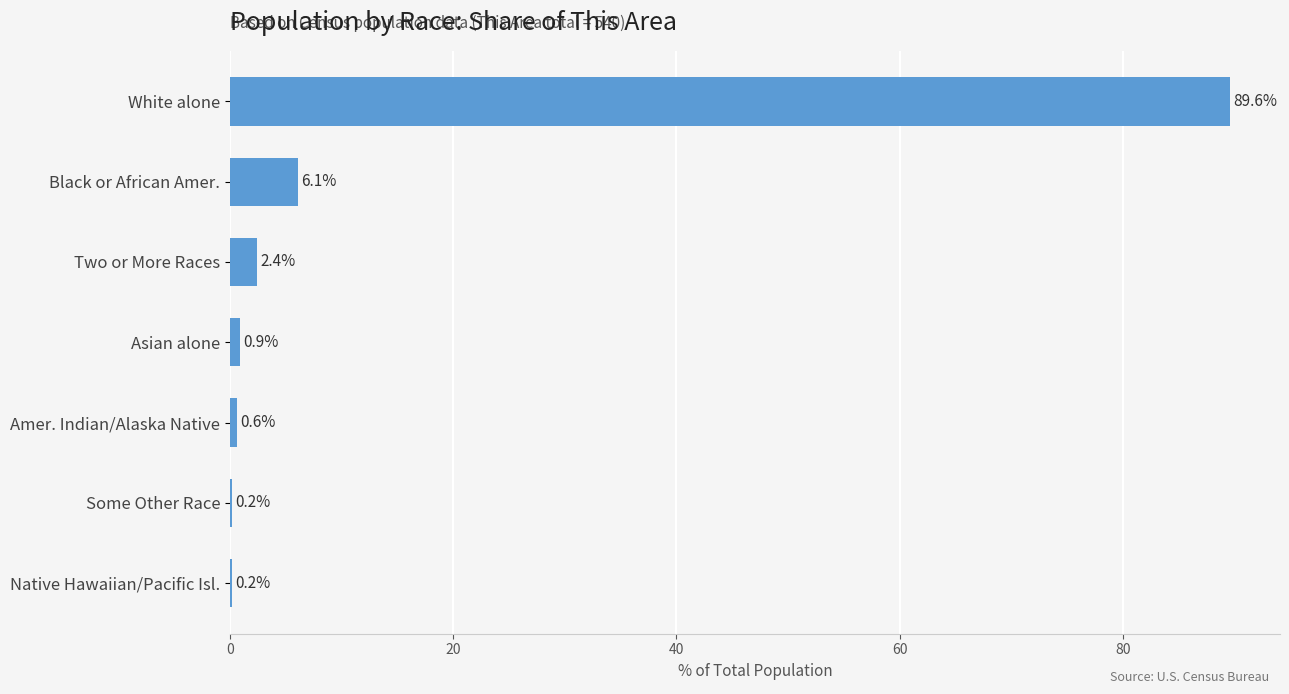

What is the change in value from Black or African Amer. to Asian alone?

-5.2